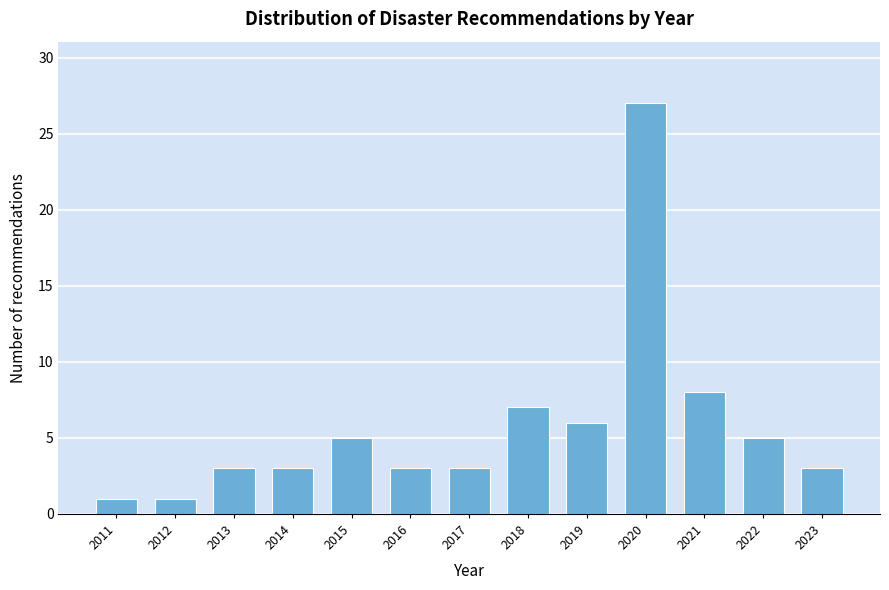

Reading left to right, extract all data points from this chart.

2011=1	2012=1	2013=3	2014=3	2015=5	2016=3	2017=3	2018=7	2019=6	2020=27	2021=8	2022=5	2023=3